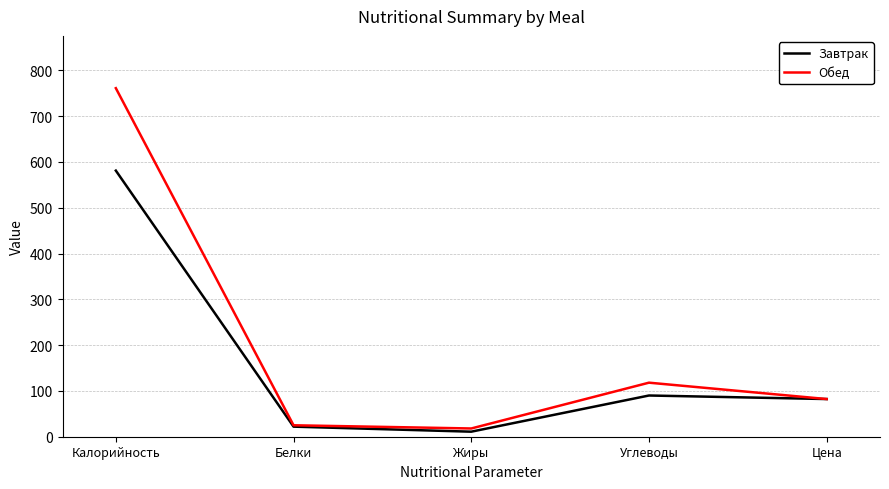

At Калорийность, list the series in order from largest to smallest.

Обед, Завтрак